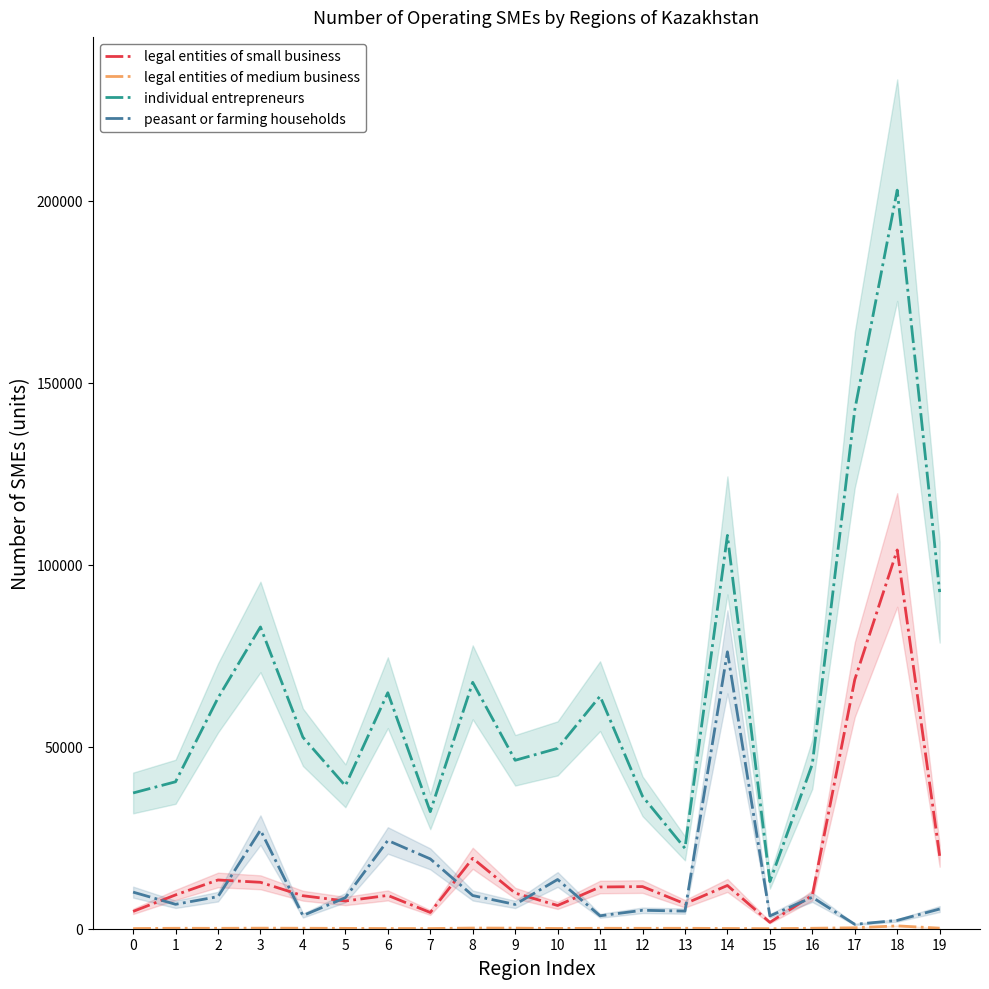

At 7, list the series in order from smallest to largest.

legal entities of medium business, legal entities of small business, peasant or farming households, individual entrepreneurs